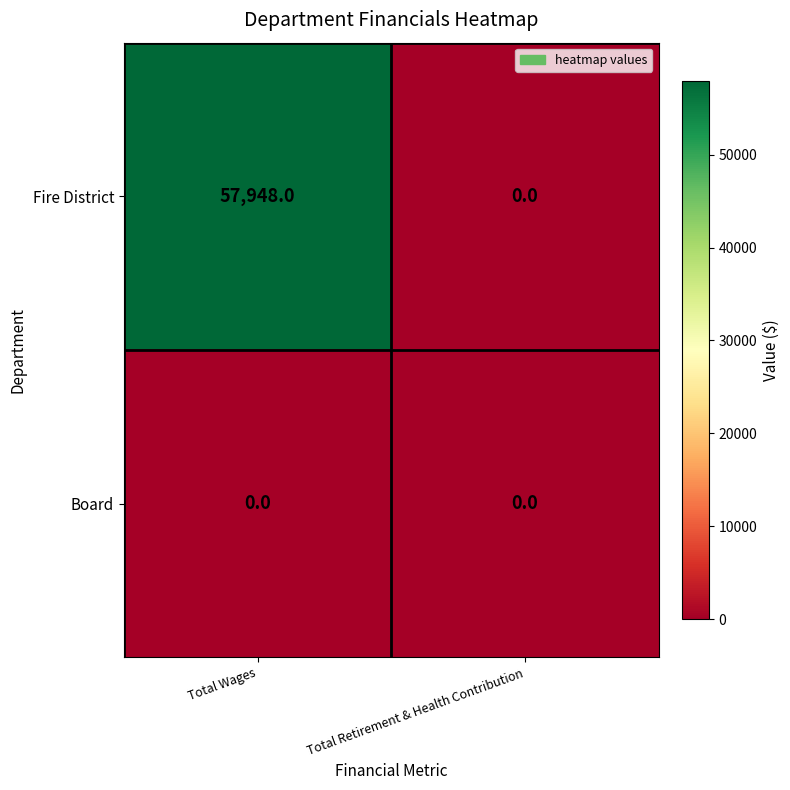

Reading left to right, extract all data points from this chart.

Fire District: Total Wages=57948	Total Retirement & Health Contribution=0
Board: Total Wages=0	Total Retirement & Health Contribution=0